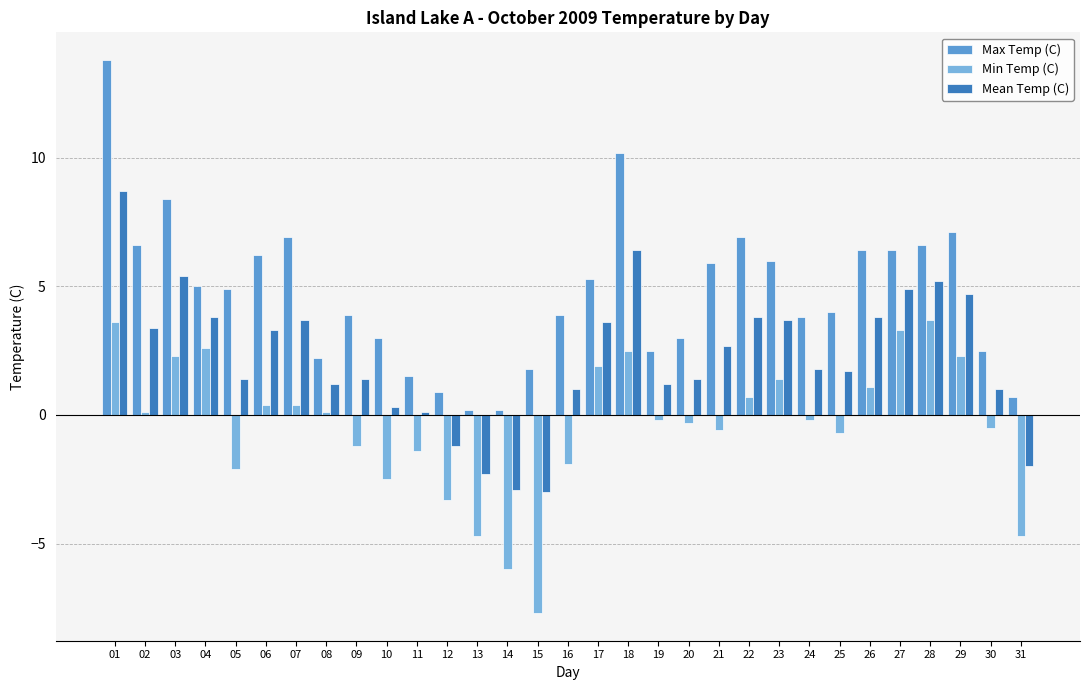

Reading left to right, what are all the values shown in this chart?

Max Temp (C): 01=13.8	02=6.6	03=8.4	04=5.0	05=4.9	06=6.2	07=6.9	08=2.2	09=3.9	10=3.0	11=1.5	12=0.9	13=0.2	14=0.2	15=1.8	16=3.9	17=5.3	18=10.2	19=2.5	20=3.0	21=5.9	22=6.9	23=6.0	24=3.8	25=4.0	26=6.4	27=6.4	28=6.6	29=7.1	30=2.5	31=0.7
Min Temp (C): 01=3.6	02=0.1	03=2.3	04=2.6	05=-2.1	06=0.4	07=0.4	08=0.1	09=-1.2	10=-2.5	11=-1.4	12=-3.3	13=-4.7	14=-6.0	15=-7.7	16=-1.9	17=1.9	18=2.5	19=-0.2	20=-0.3	21=-0.6	22=0.7	23=1.4	24=-0.2	25=-0.7	26=1.1	27=3.3	28=3.7	29=2.3	30=-0.5	31=-4.7
Mean Temp (C): 01=8.7	02=3.4	03=5.4	04=3.8	05=1.4	06=3.3	07=3.7	08=1.2	09=1.4	10=0.3	11=0.1	12=-1.2	13=-2.3	14=-2.9	15=-3.0	16=1.0	17=3.6	18=6.4	19=1.2	20=1.4	21=2.7	22=3.8	23=3.7	24=1.8	25=1.7	26=3.8	27=4.9	28=5.2	29=4.7	30=1.0	31=-2.0